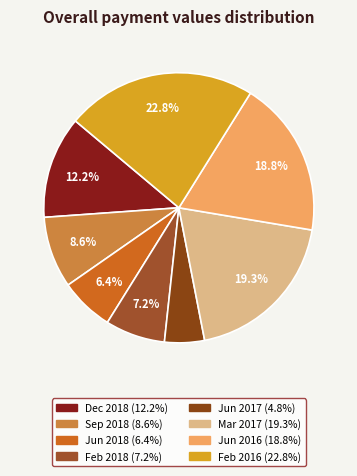

How many slices are in this pie chart?

8